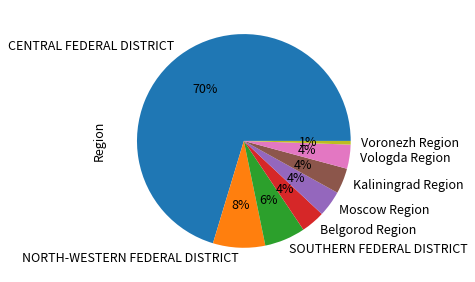

Does any single category account for the majority?

Yes